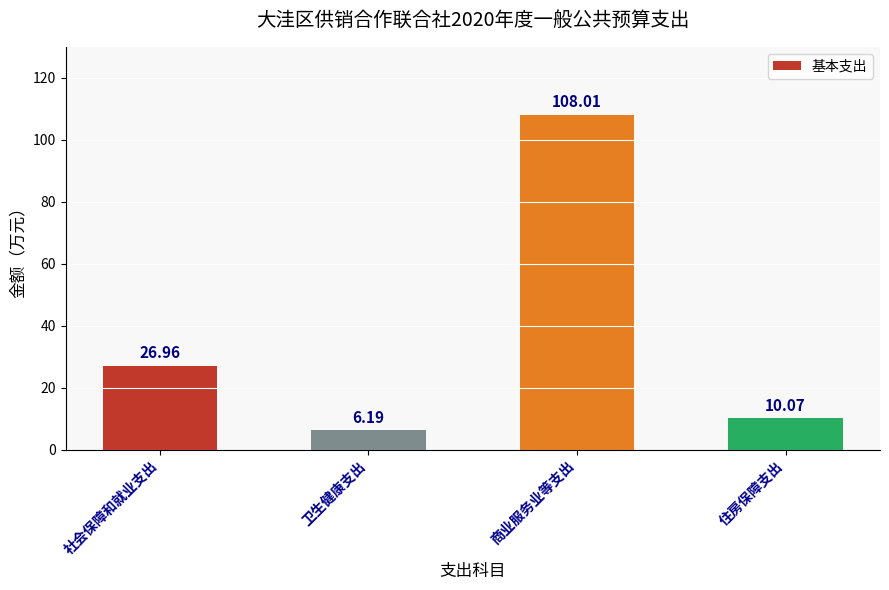

How many values exceed 26?

2